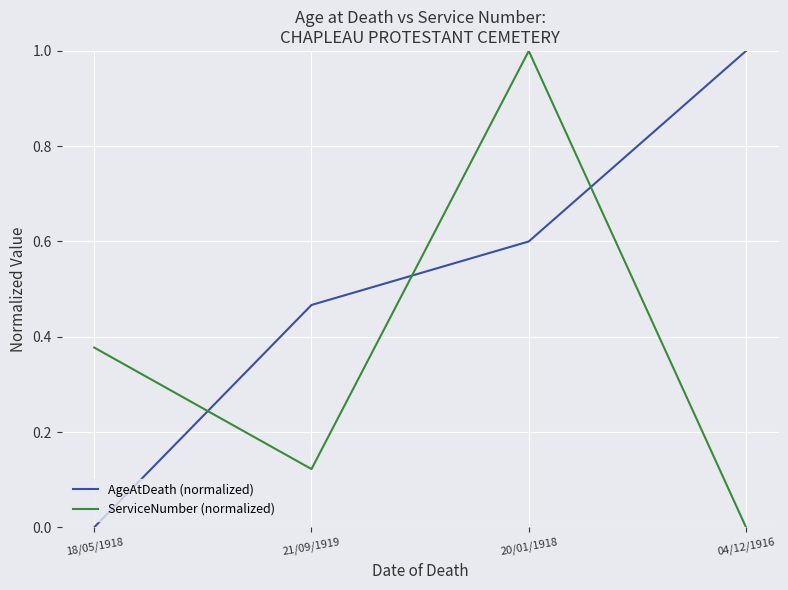

How many distinct data groups are displayed?

2